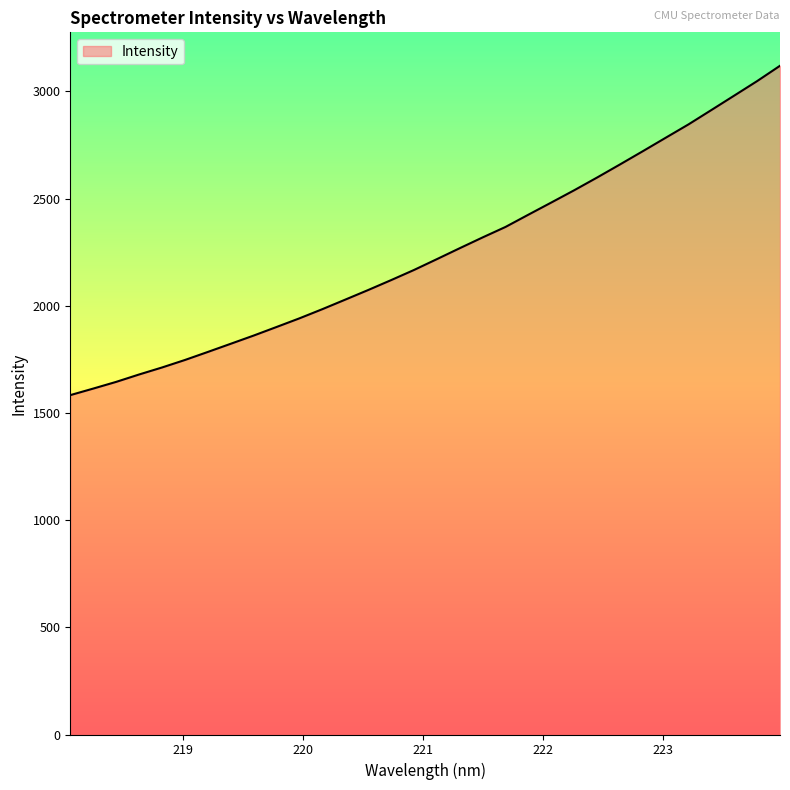

What is the difference between the maximum and minimum values?

1536.2